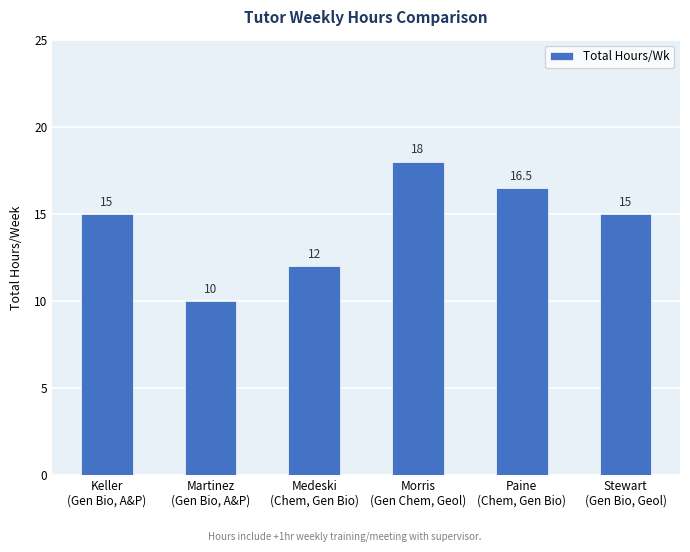

How many values are below 15?

2